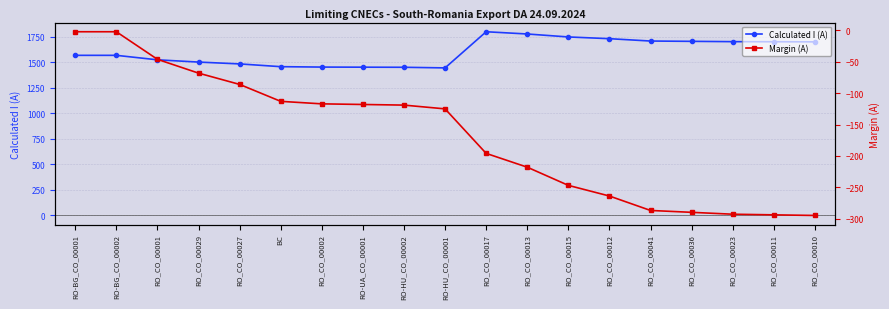

At which label does Calculated I (A) reach its peak?

RO_CO_00017